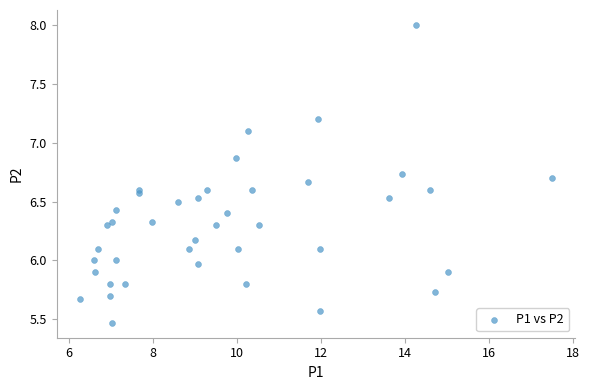

What is the range of Y values (max minus min)?

2.5